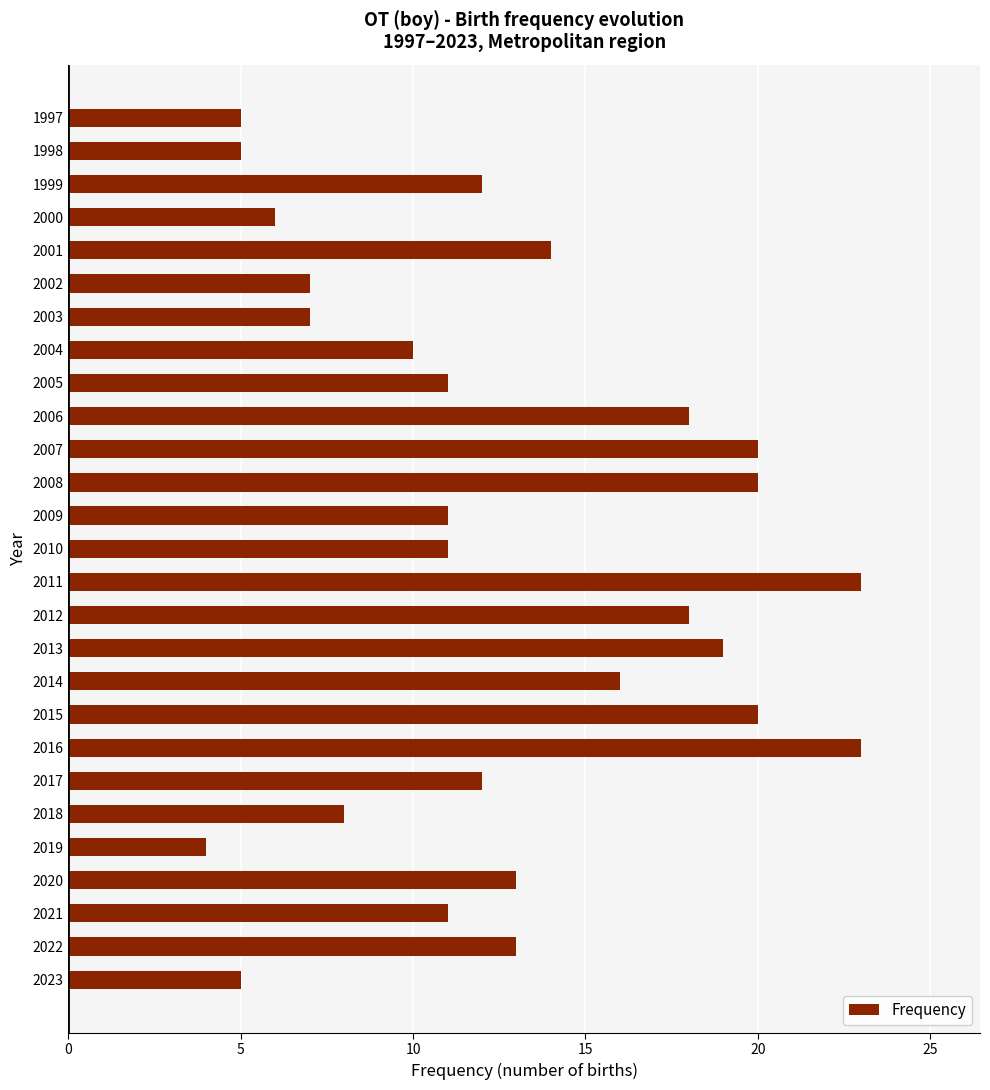

What is the difference between the maximum and minimum values?

19